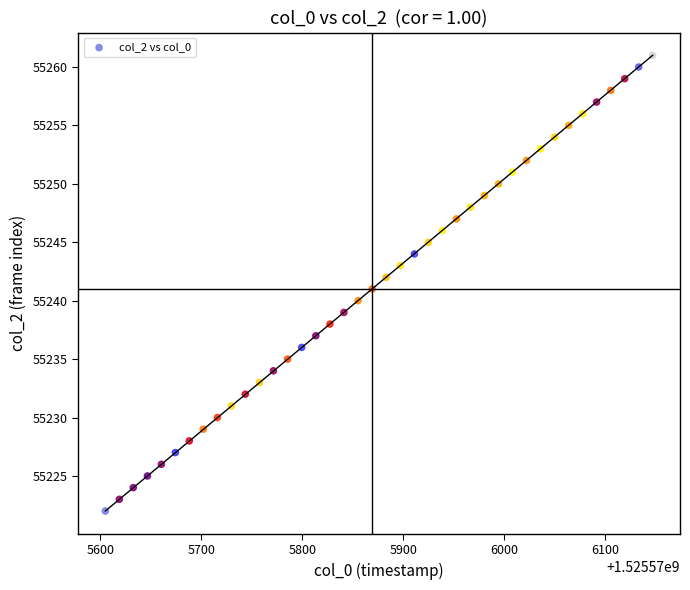

What is the range of Y values (max minus min)?

39